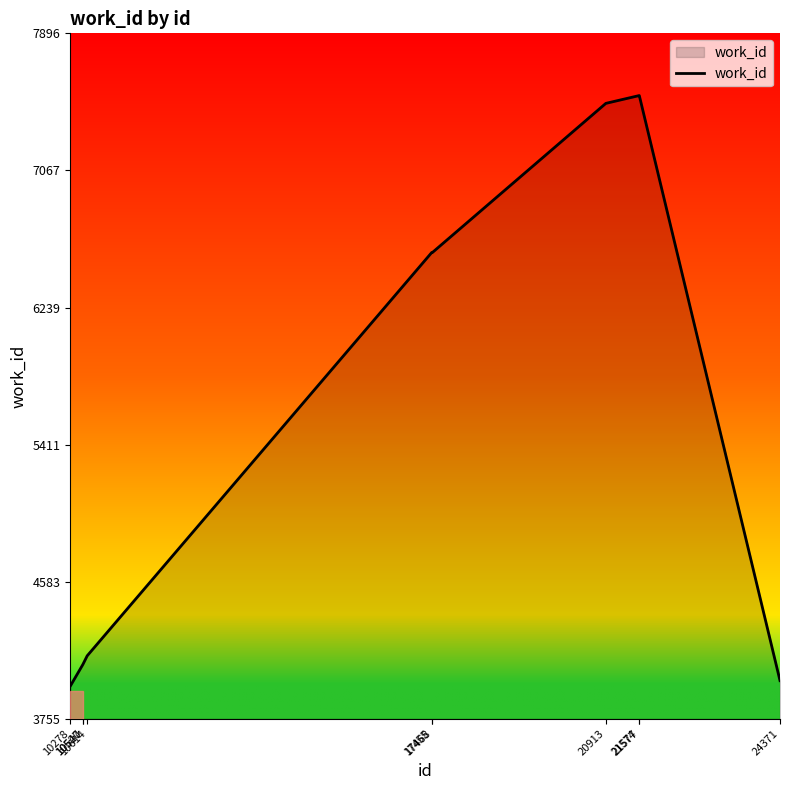

What is the smallest value displayed?

3953